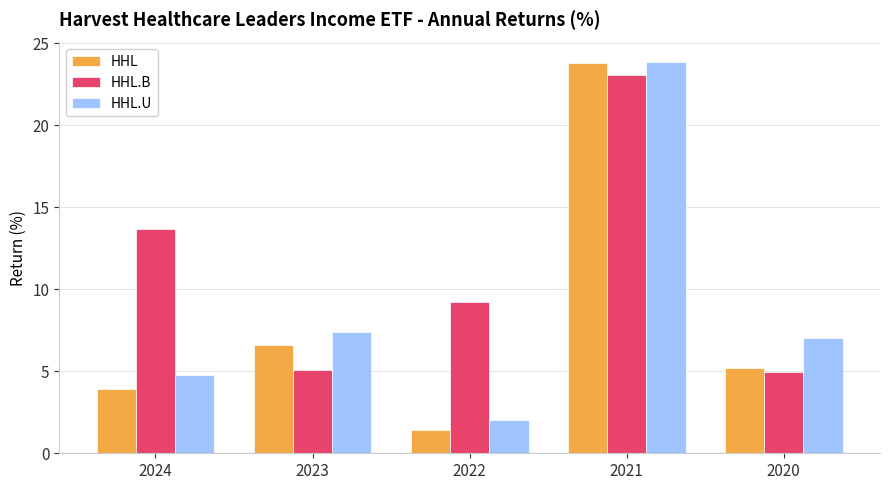

How many bars are there in total?

15